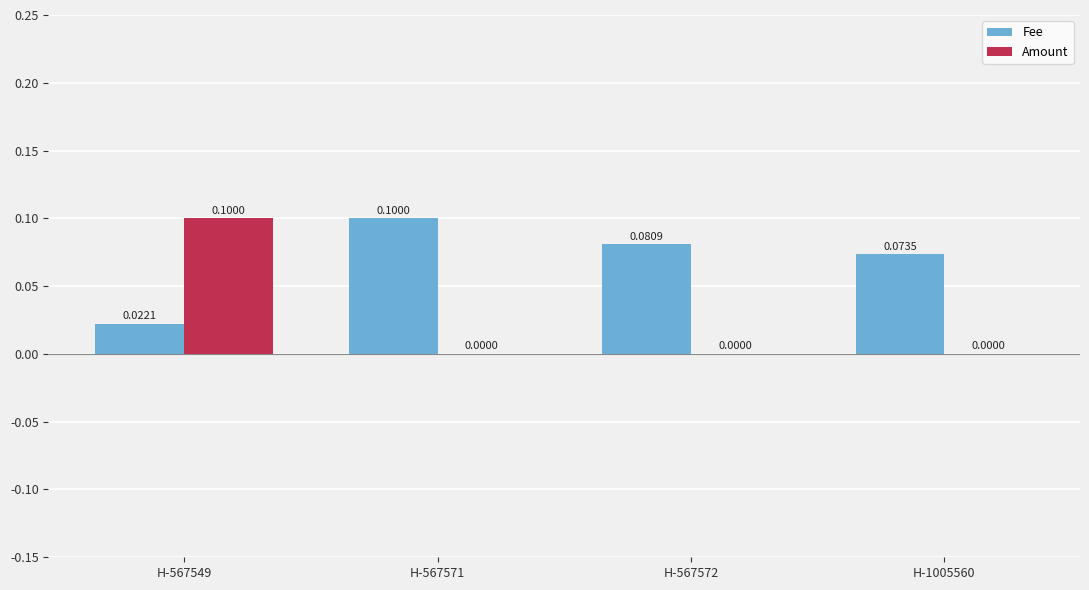

Is the value of Fee at H-567549 greater than the value of Amount at H-567549?

No